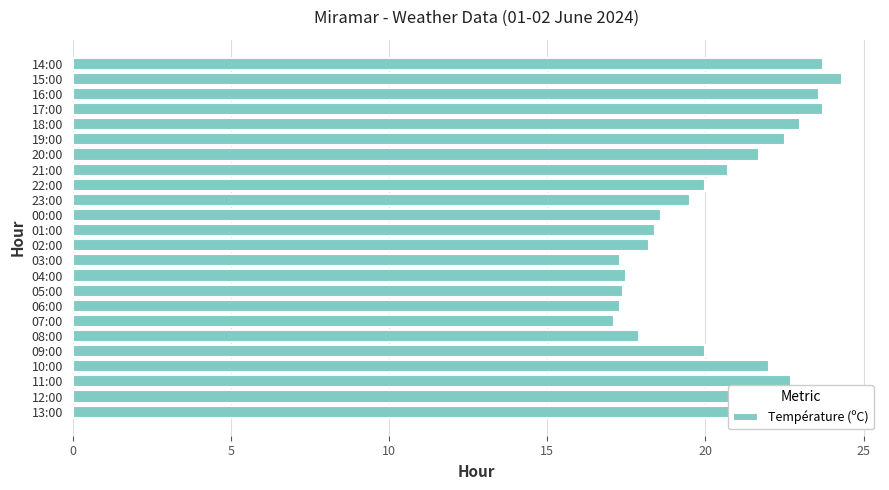

True or false: the data shows 34.8 at 23:00.

False